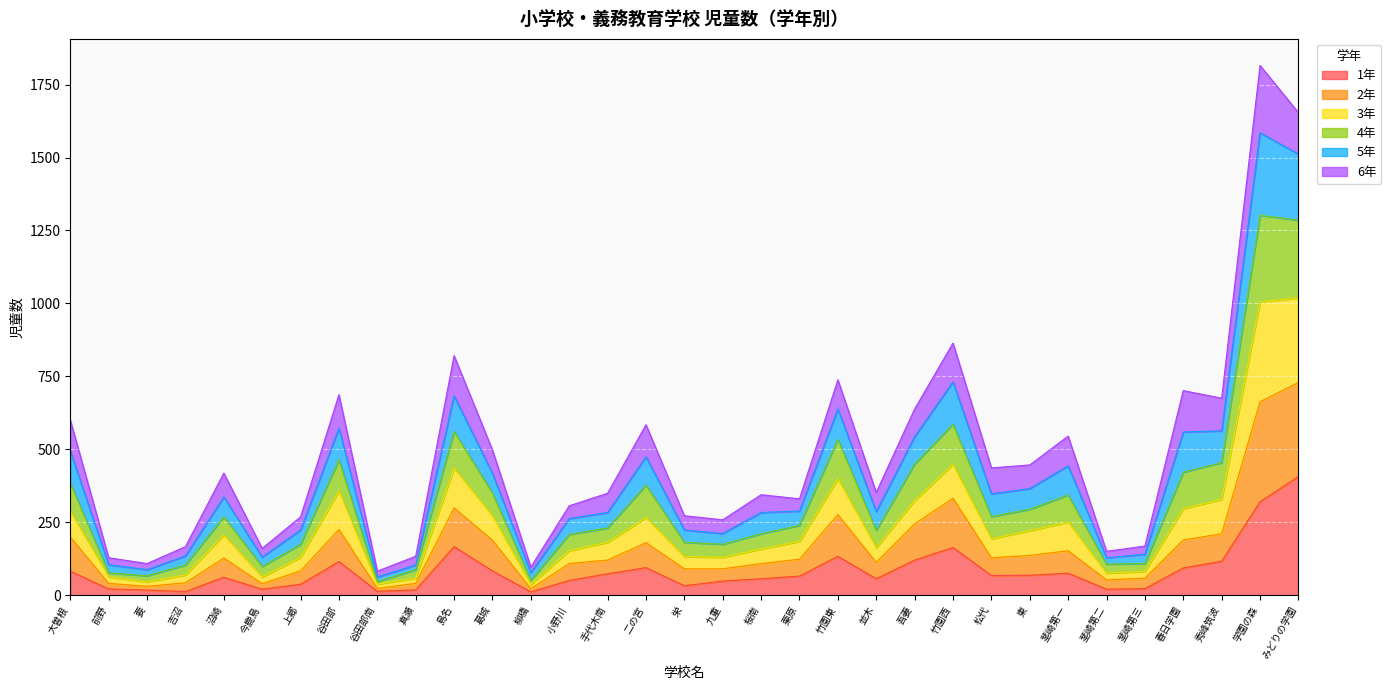

What is the total value across all series at 大曽根?

600